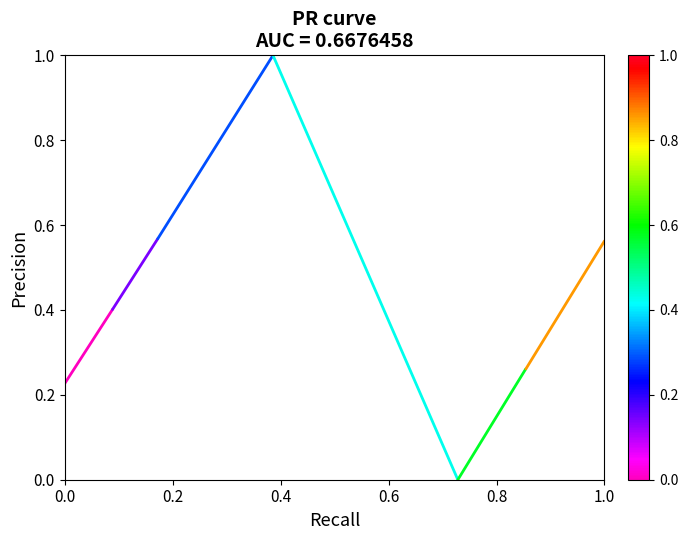

What is the value of the 1st point from the left?

0.2